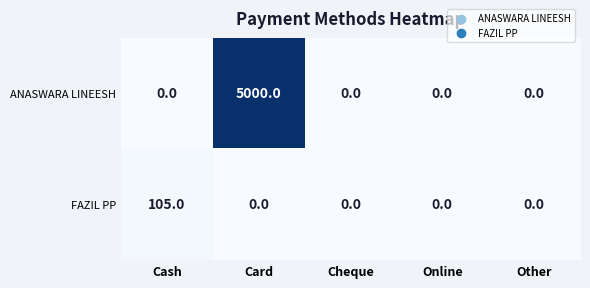

How many data points does each series have?

5